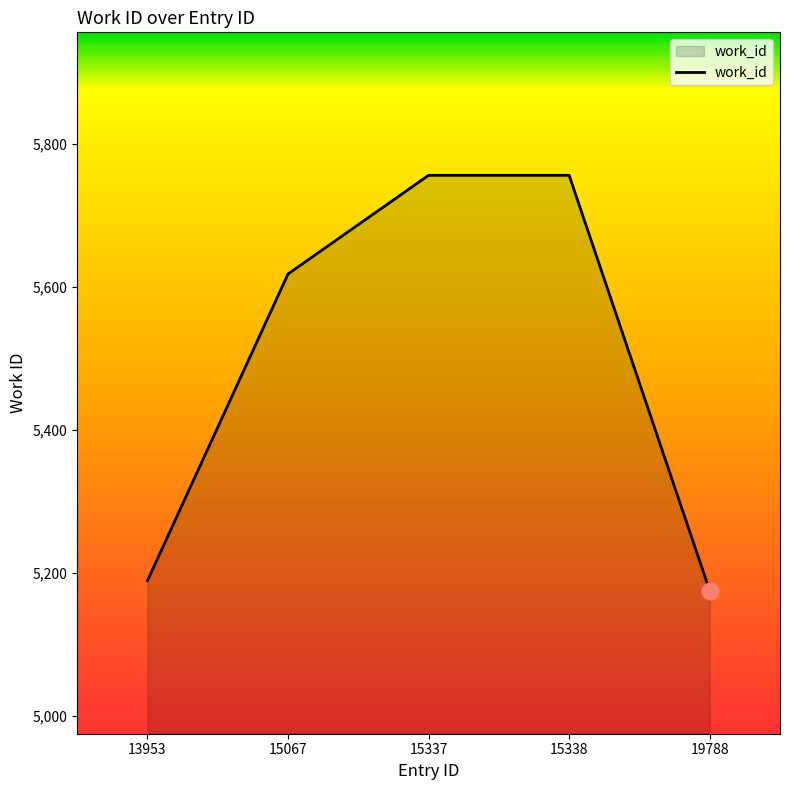

Is it true that the value at 15337 is 9784?

False